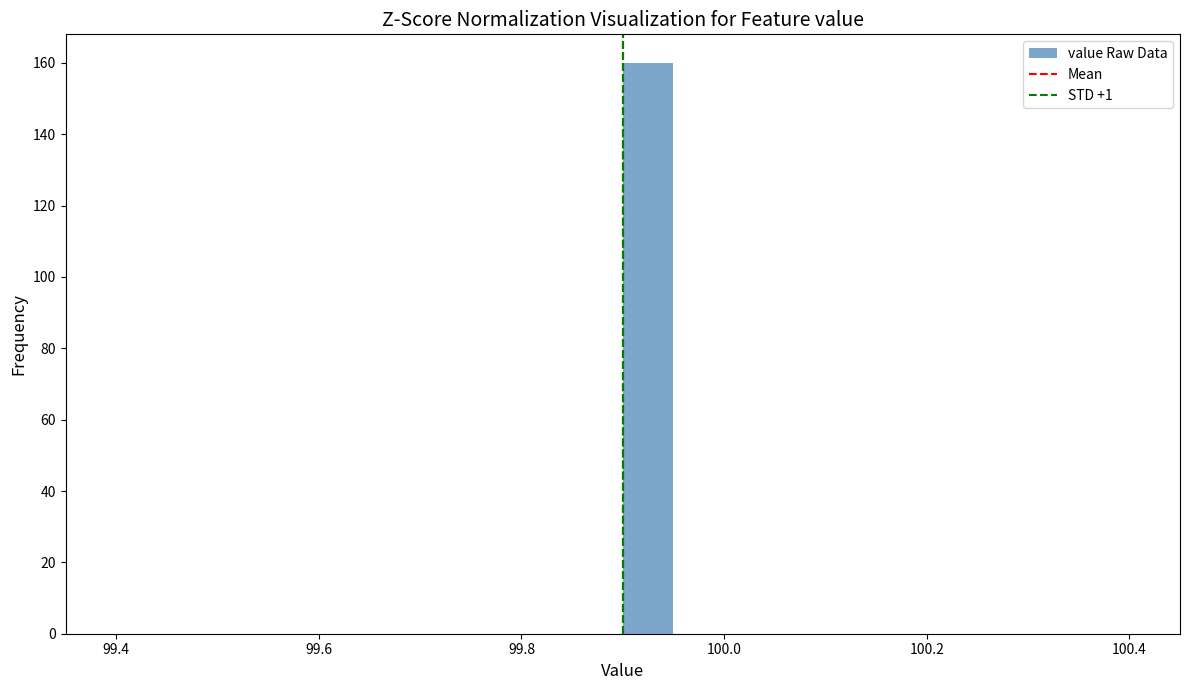

Around what value on the x-axis is the tallest bar? Give the approximate position of its centre, as read against the axis.

99.92